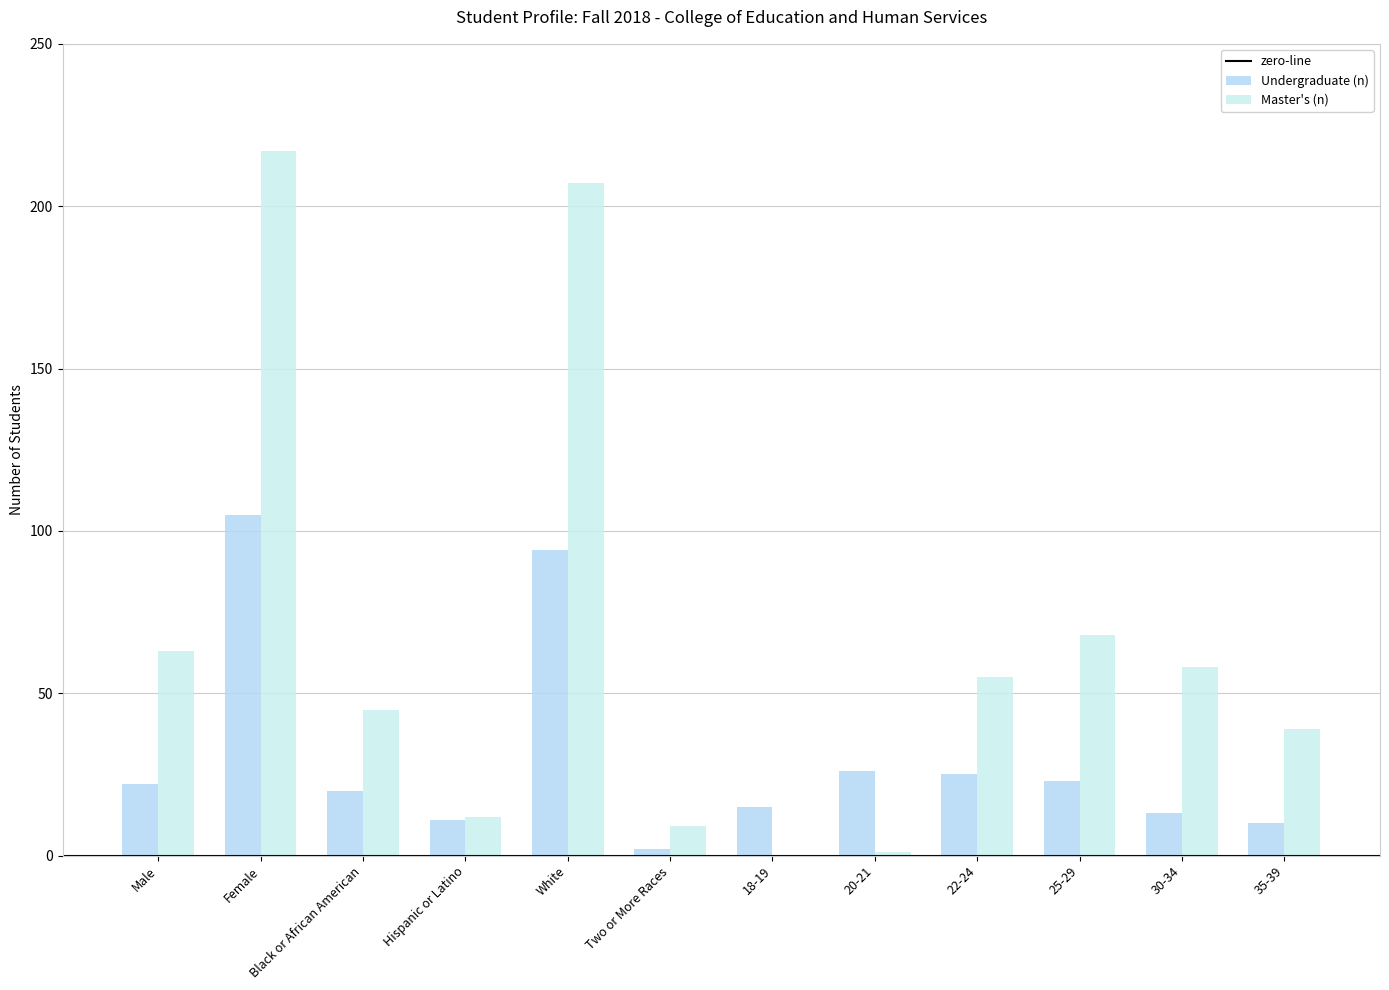

What is the label of the 8th bar from the left?

20-21